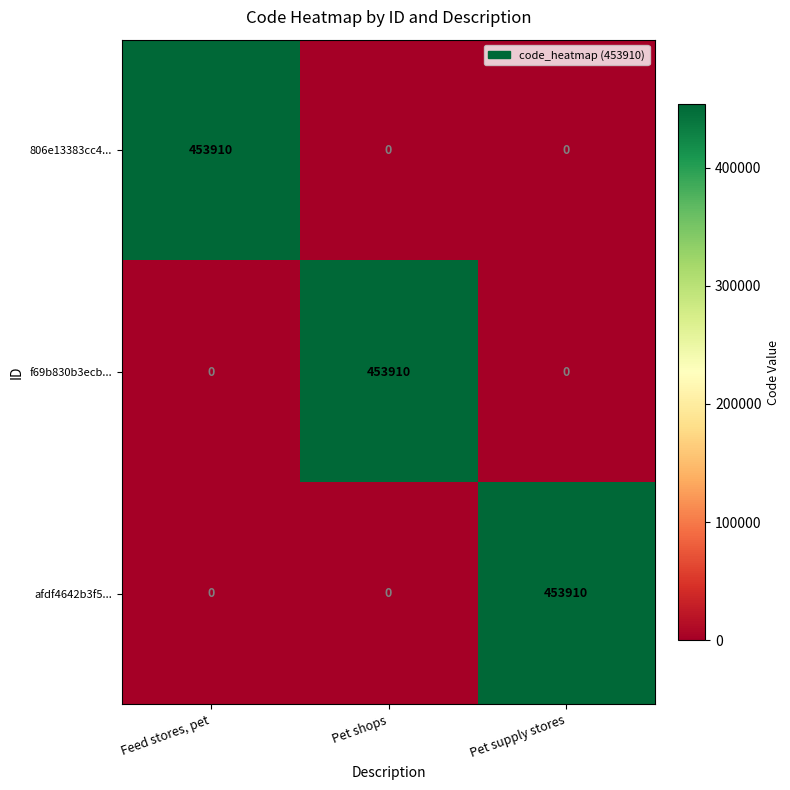

Is the value of afdf4642b3f5... at Pet supply stores greater than the value of 806e13383cc4... at Pet supply stores?

Yes